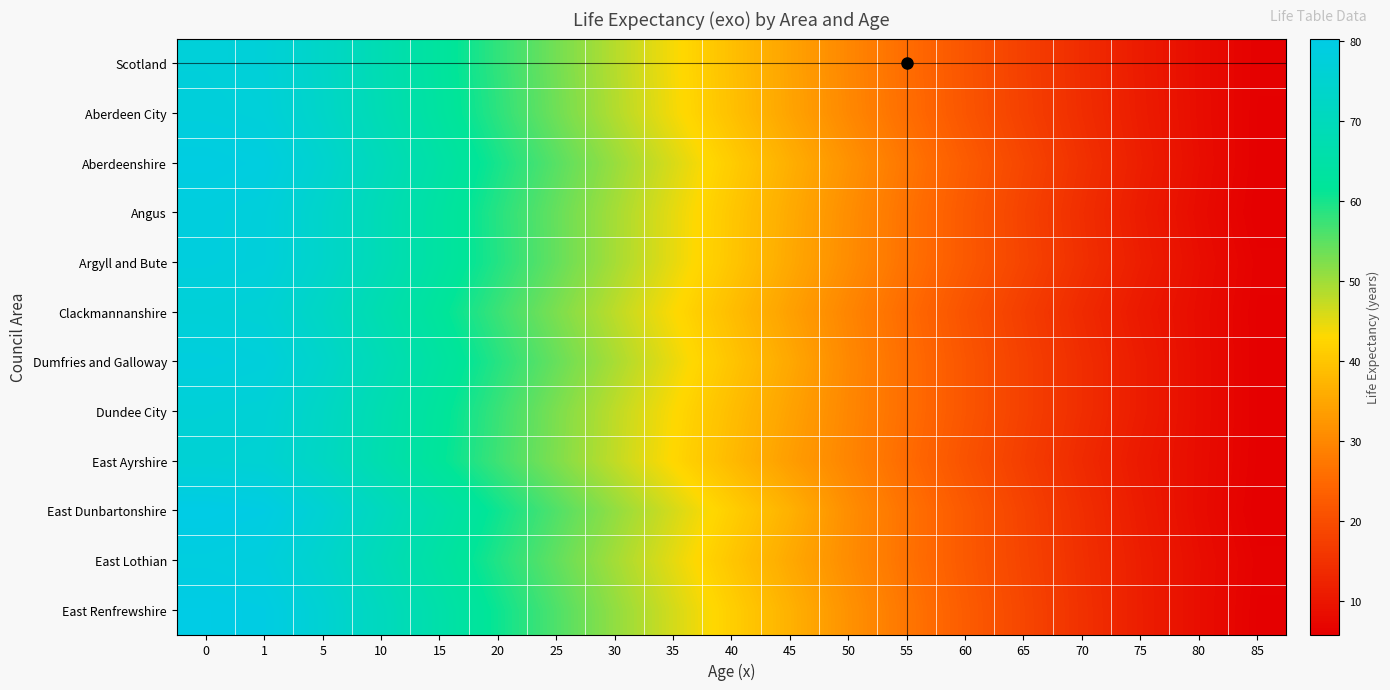

Which series has the largest range (max minus min)?

East Dunbartonshire